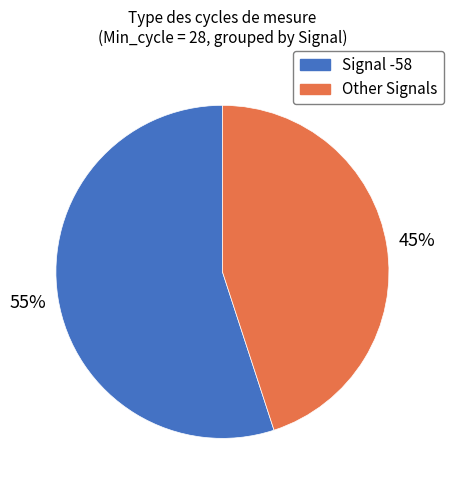

To the nearest percent, what is the average slice percentage?

50%